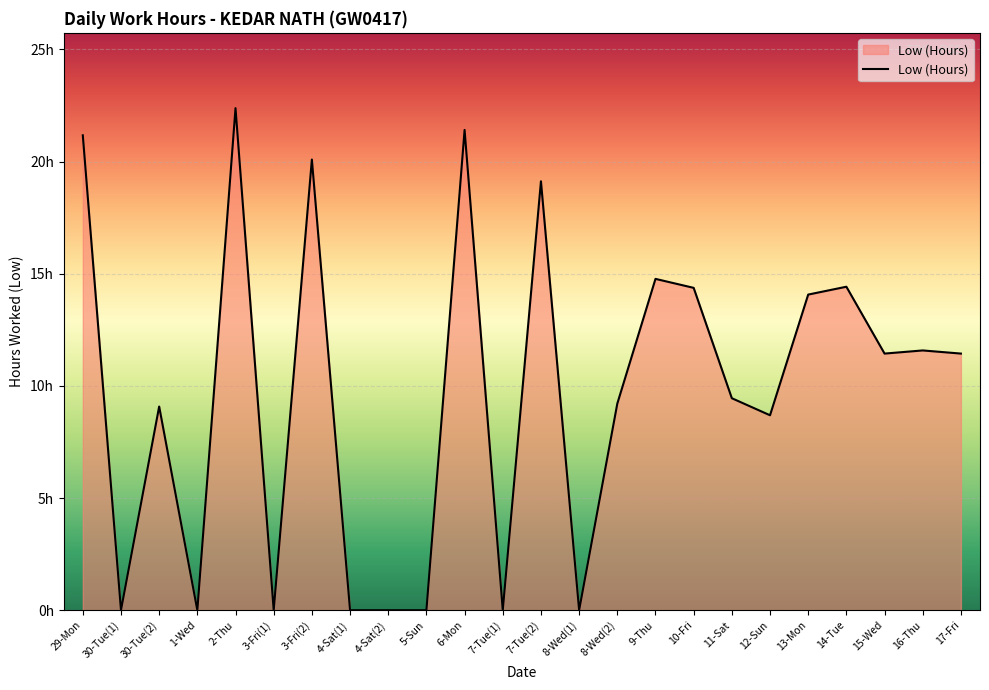

Which has a higher value, 2-Thu or 11-Sat?

2-Thu